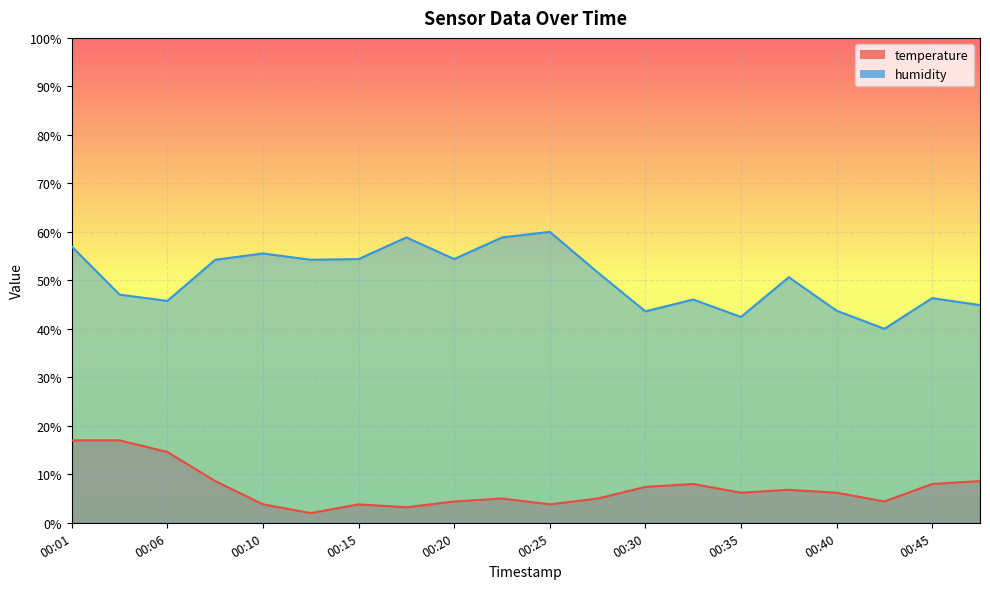

Is the value of humidity at 00:10 greater than the value of temperature at 00:13?

Yes